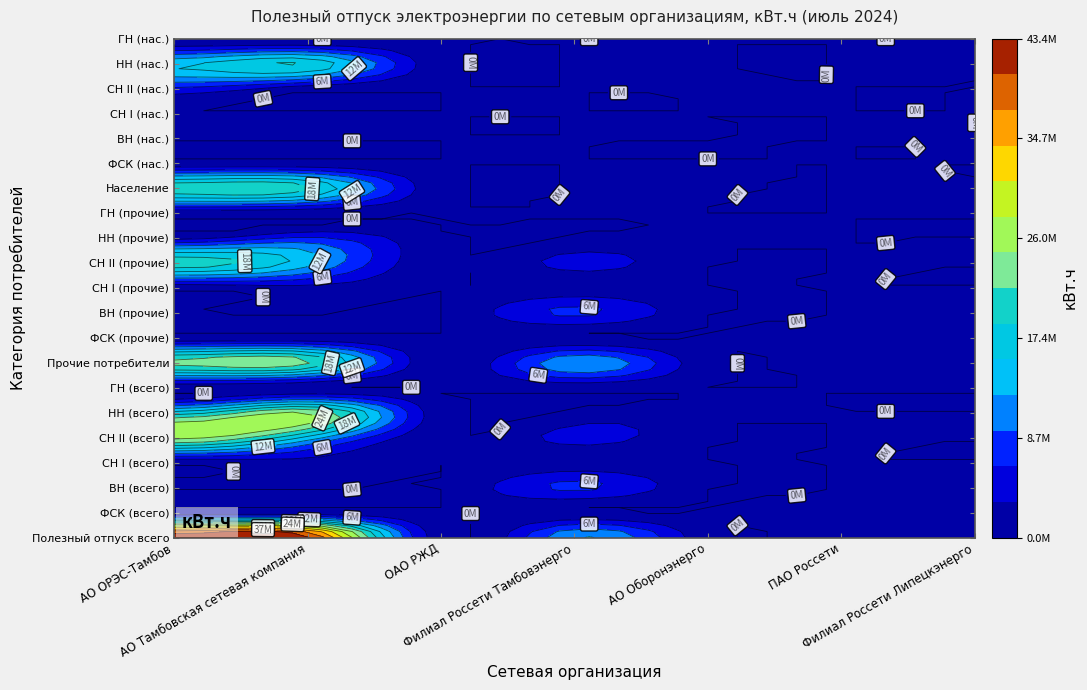

Between 0 and 17, which series saw the biggest shift?

АО ОРЭС-Тамбов